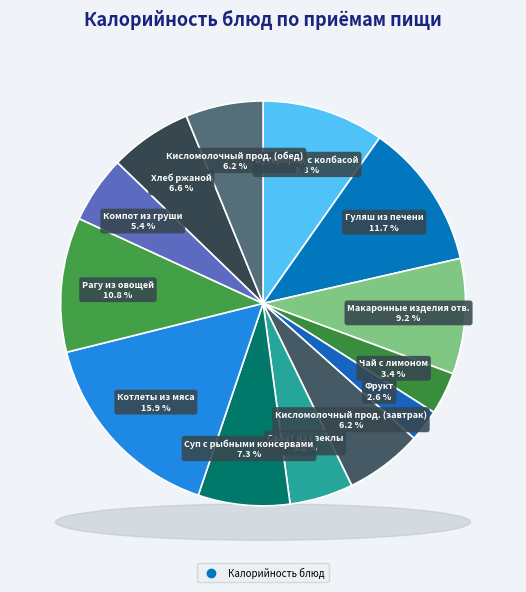

To the nearest percent, what percentage of the pie is Салат из свеклы?

5%